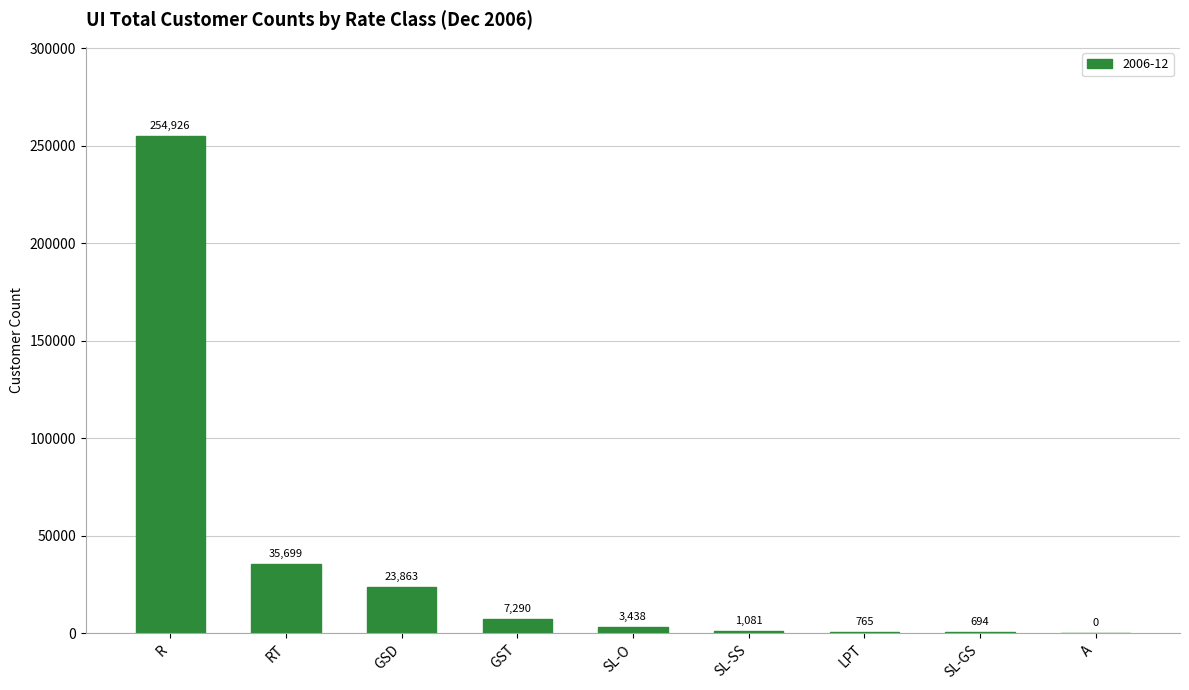

Reading left to right, extract all data points from this chart.

R=254926	RT=35699	GSD=23863	GST=7290	SL-O=3438	SL-SS=1081	LPT=765	SL-GS=694	A=0